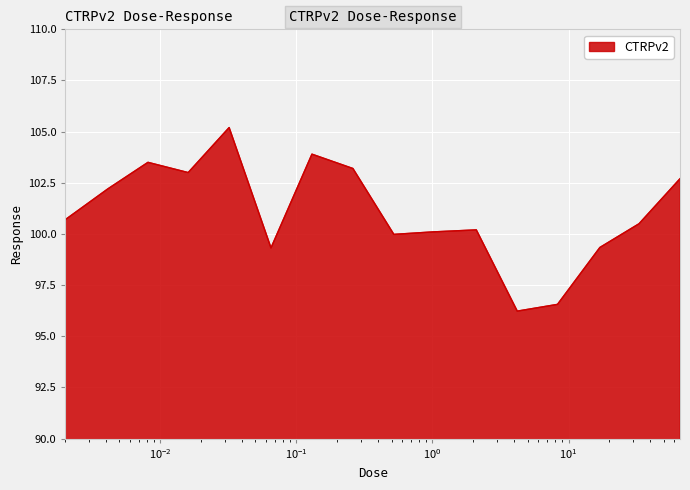

What is the difference between the maximum and minimum values?

9.0